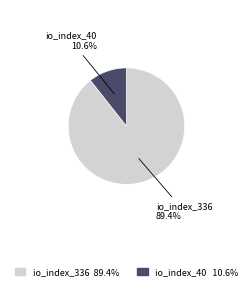

To the nearest percent, what is the average slice percentage?

50%